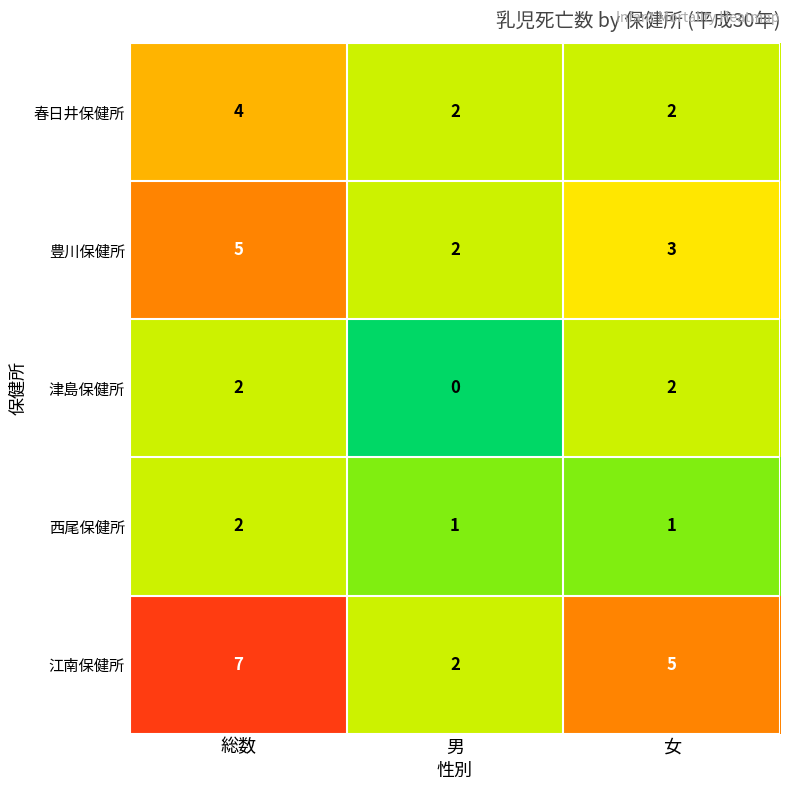

Reading left to right, list all the values displayed in this chart.

春日井保健所: 総数=4	男=2	女=2
豊川保健所: 総数=5	男=2	女=3
津島保健所: 総数=2	男=0	女=2
西尾保健所: 総数=2	男=1	女=1
江南保健所: 総数=7	男=2	女=5